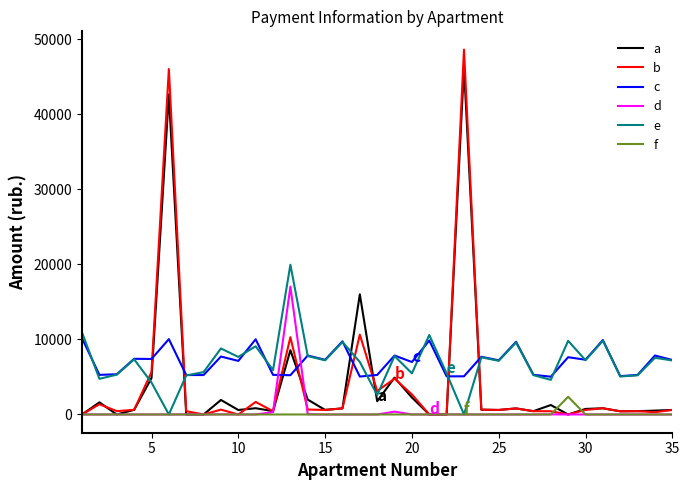

True or false: a and e intersect in this chart.

True